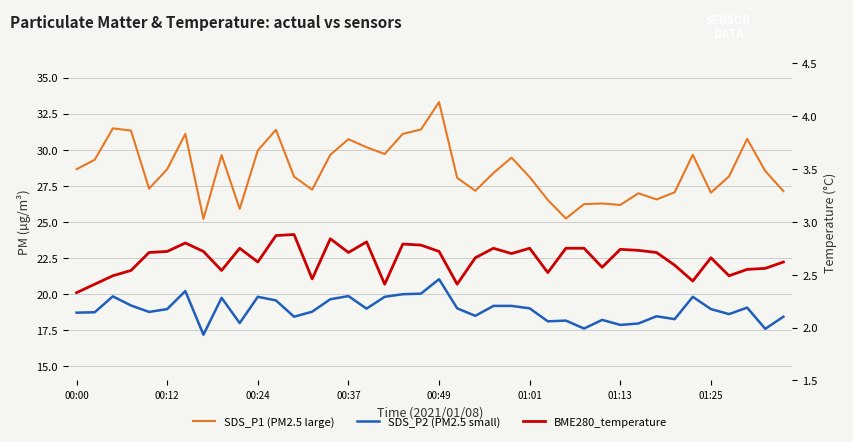

True or false: SDS_P2 (PM2.5 small) has a value of 5.7 at 18.

False